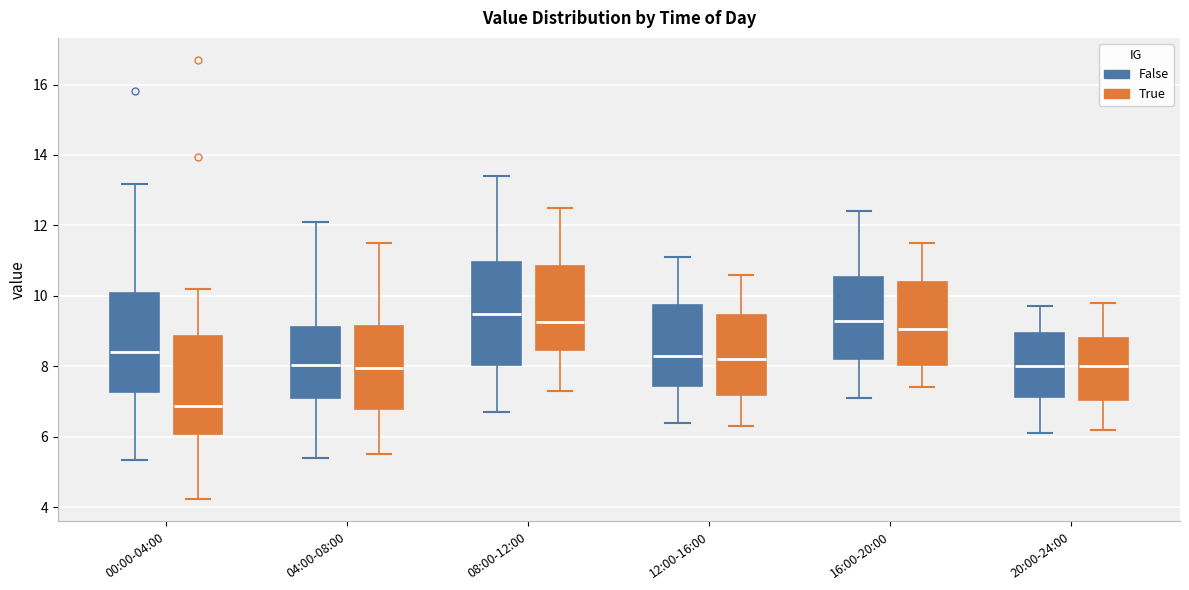

Where is the lower edge of the box for 00:00-04:00 (False) on the y-axis? The values are not printed on the chart, so give them approximately, as read against the axis.

7.2